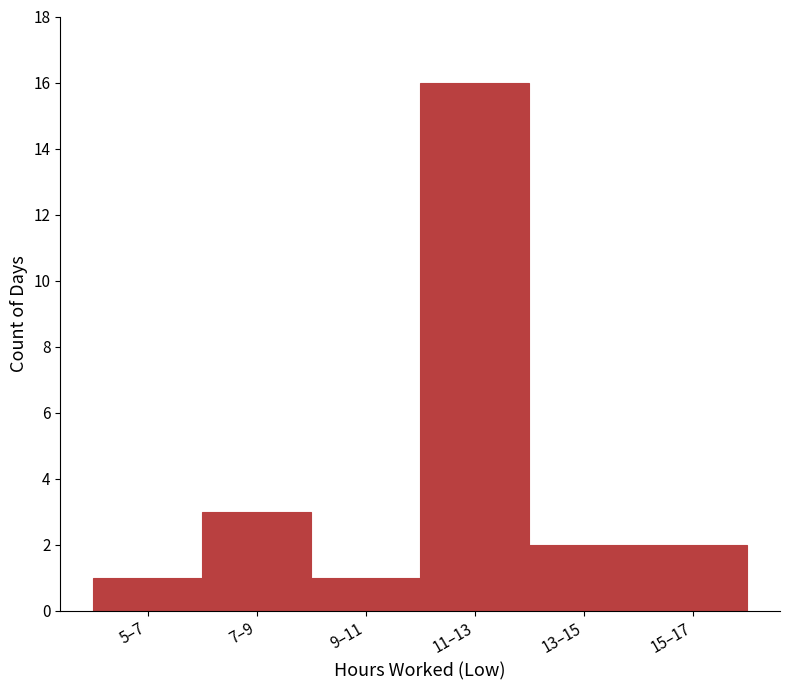

Reading left to right, what are all the values shown in this chart?

1	3	1	16	2	2